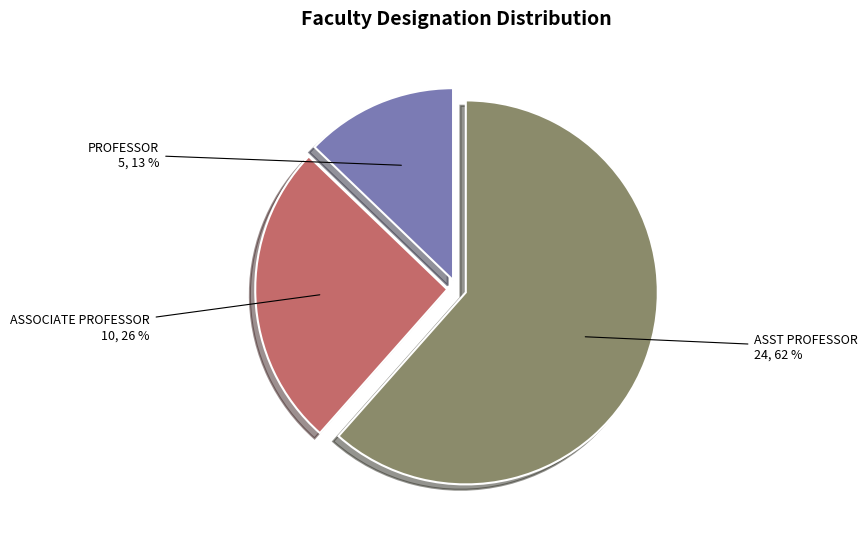

Is it true that PROFESSOR is 1% of the pie?

False